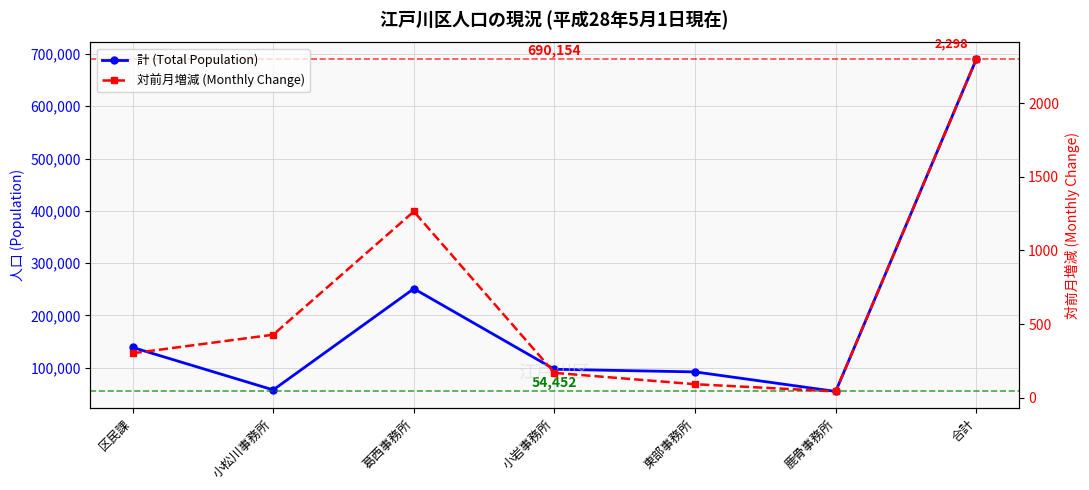

Reading left to right, extract all data points from this chart.

計 (Total Population): 138661	57373	250996	96836	91836	54452	690154
対前月増減 (Monthly Change): 302	428	1264	169	92	43	2298